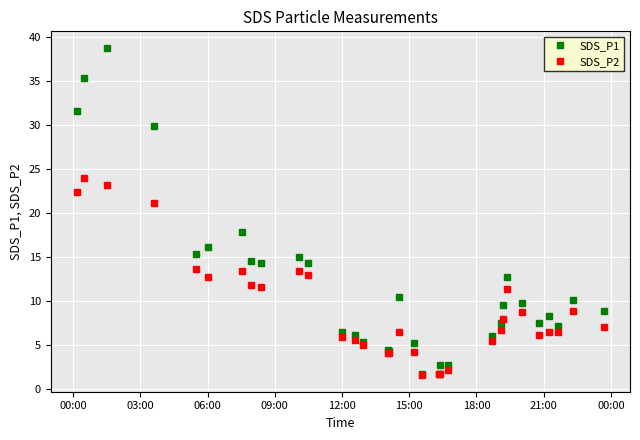

True or false: SDS_P2 has more than 2 interior local peaks.

True